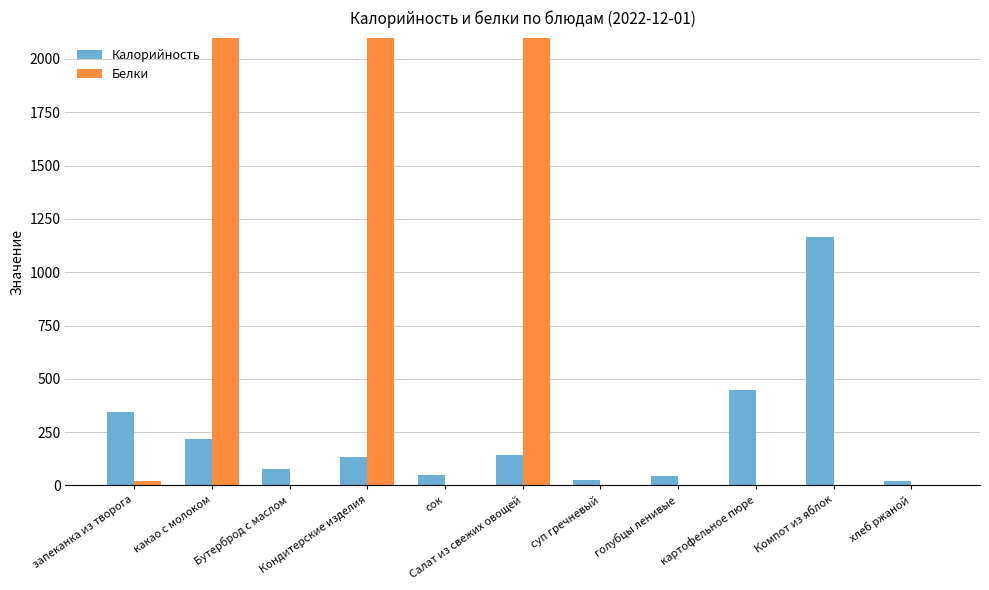

What is the highest value of the Белки series?

2100.0